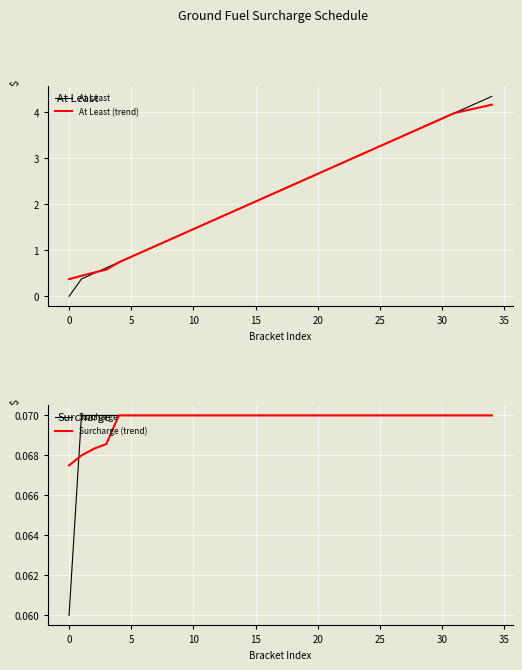

Where is Surcharge nearest to the value 0?

0